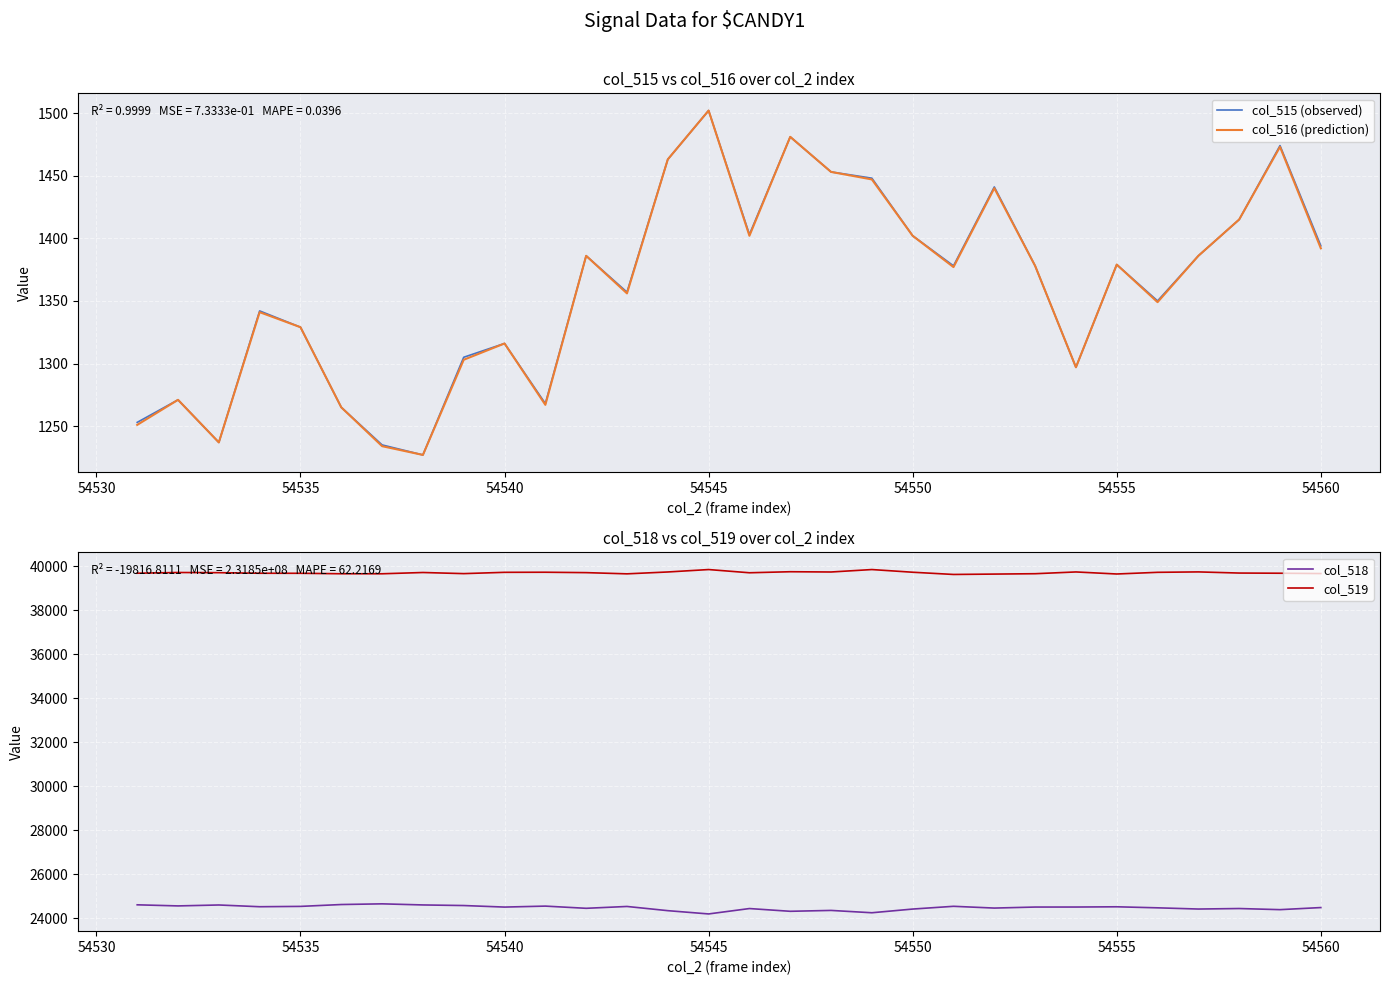

What is the value of the col_519 point at the 21st from the left?

39621